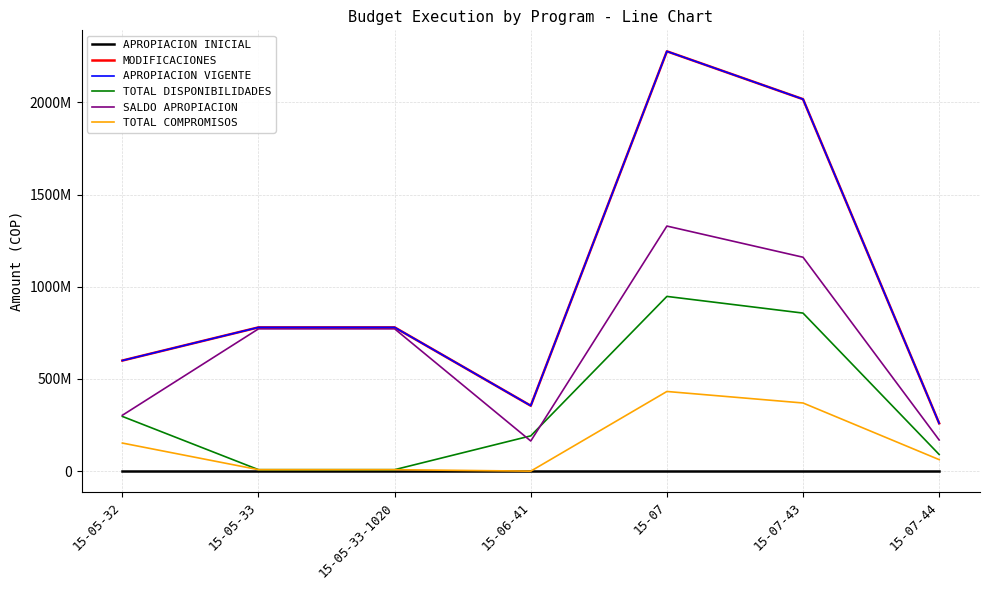

Does the chart display data point markers on the line(s)?

No